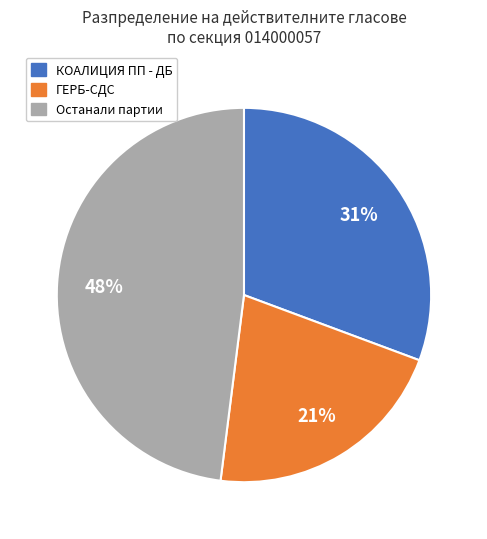

To the nearest percent, what is the average slice percentage?

33%